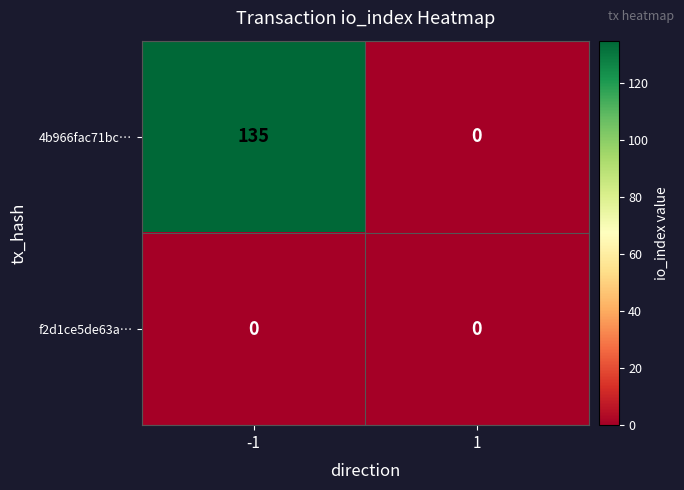

How many data points does each series have?

2